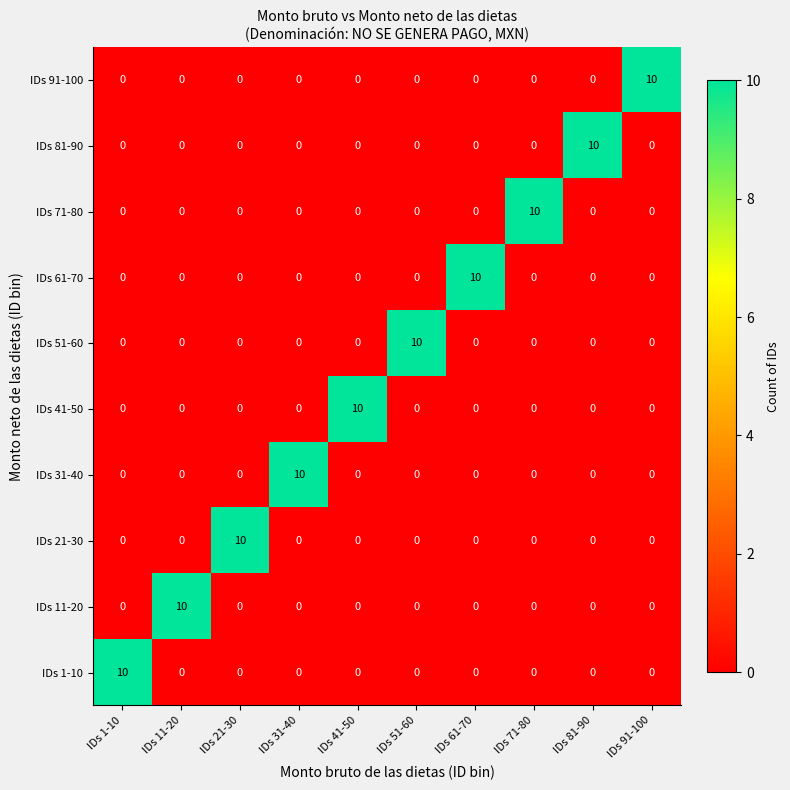

Is it true that IDs 71-80 equals 0 at IDs 41-50?

True